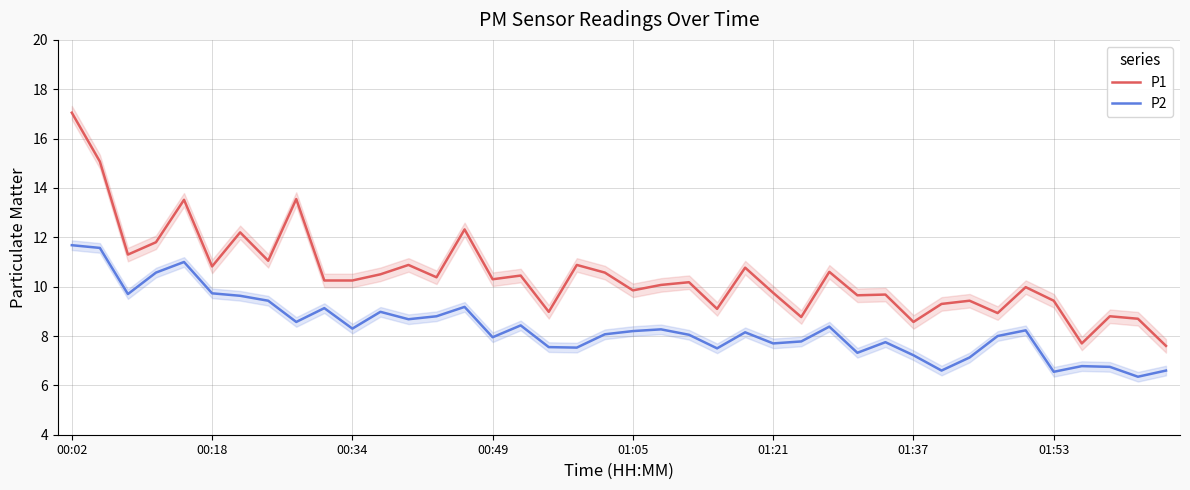

How many lines are shown in the chart?

2